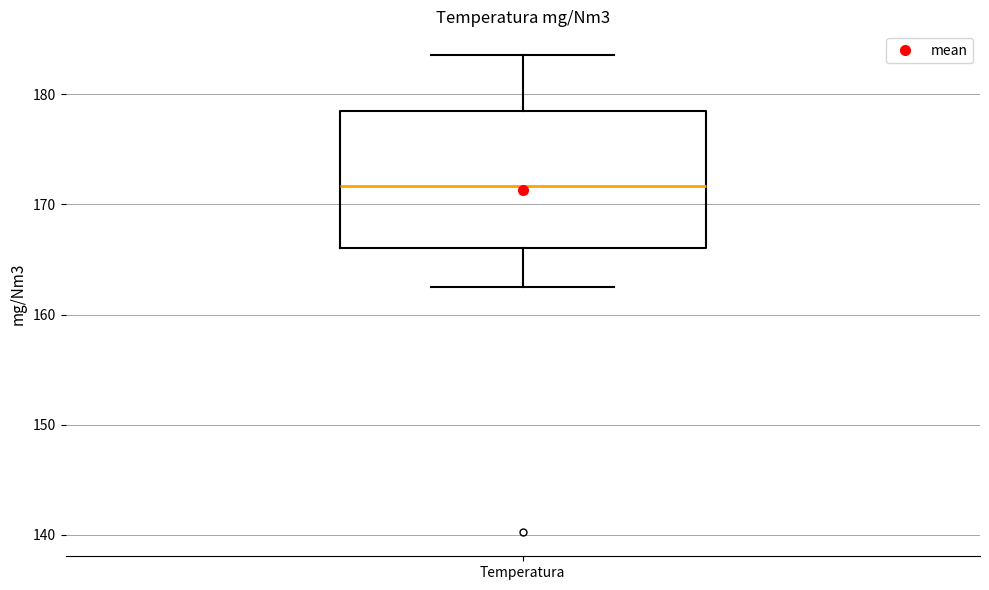

Transcribe this box plot: give where the median line is, the range the box spans, and where the two whiskers end, as read against the y-axis. The values are not printed on the chart, so give them approximately, as read against the axis.

median 172, box 166 to 178, whiskers 163 to 184